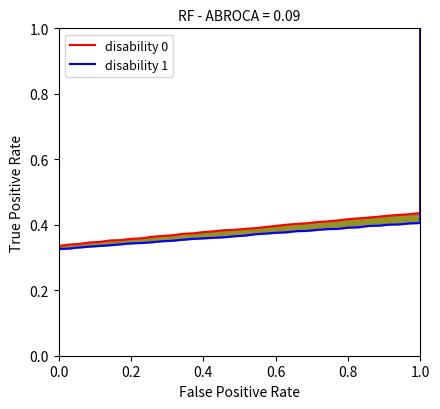

How many lines are shown in the chart?

2